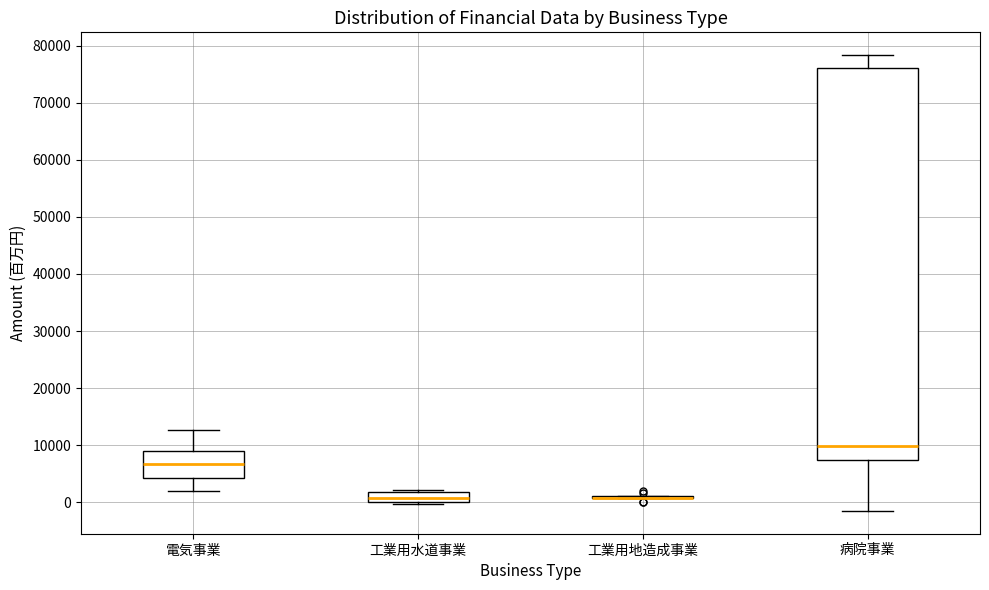

Comparing the boxes themselves (not the whiskers), which one is the tallest?

病院事業